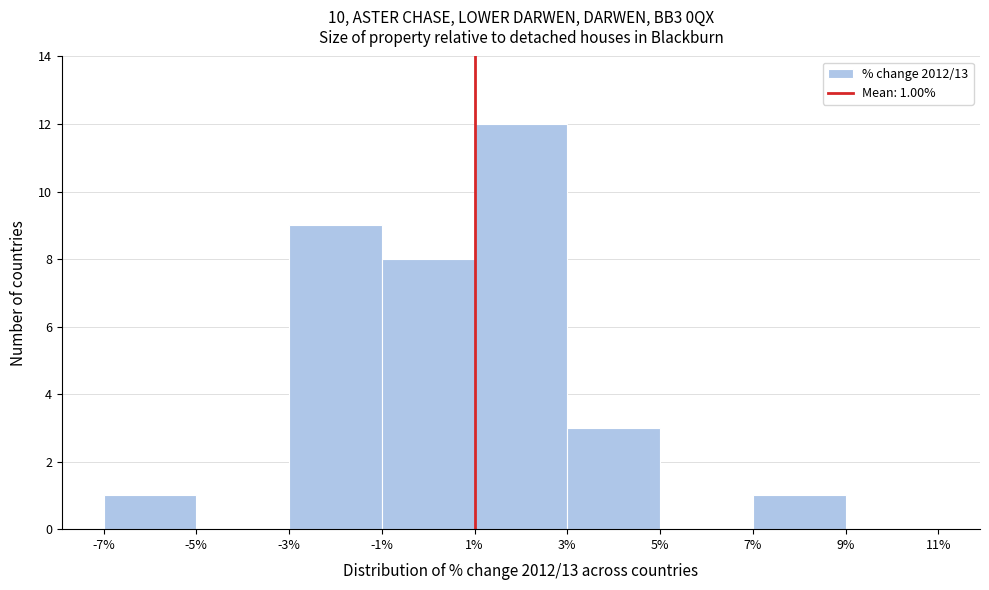

Which range on the x-axis has the tallest bar?

1% to 3%